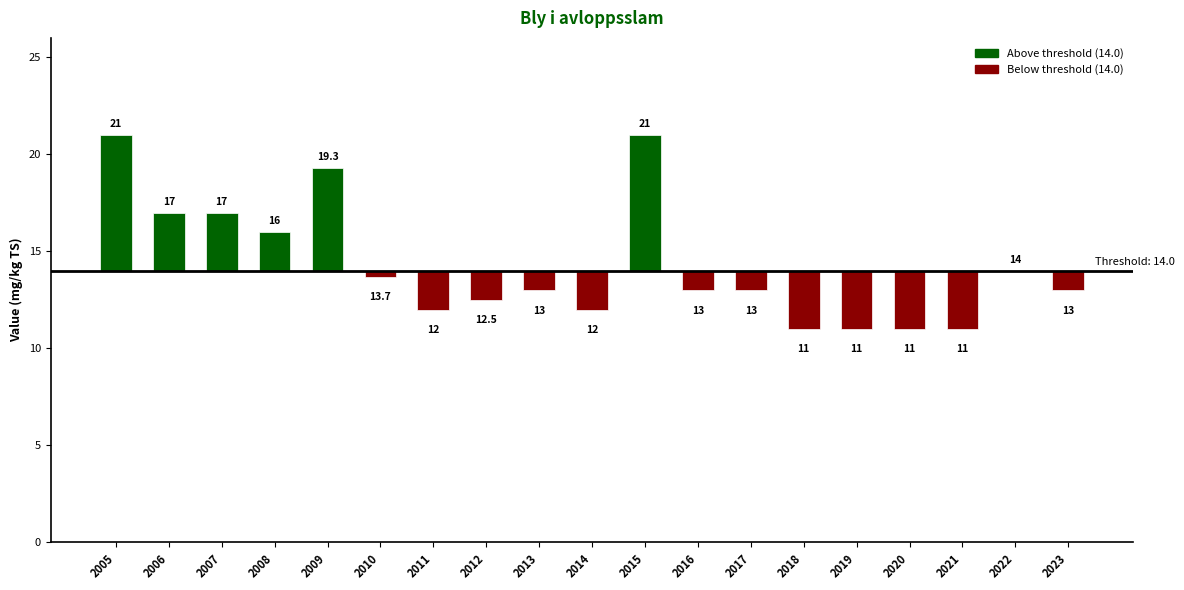

At which label is the value closest to 16?

2008